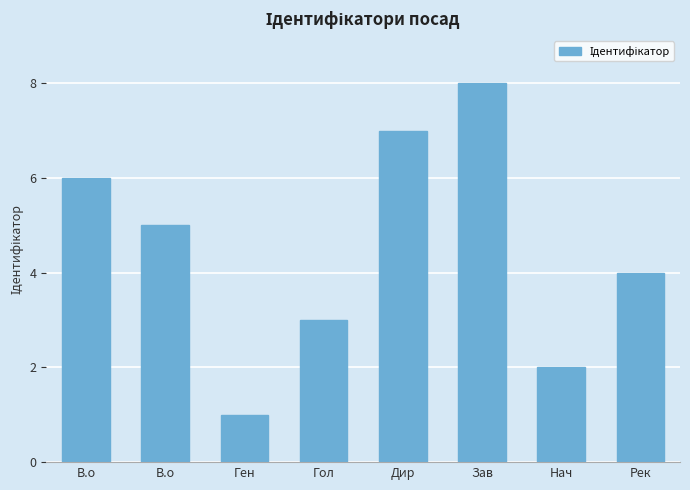

Which category has the lowest value across all series?

Ген